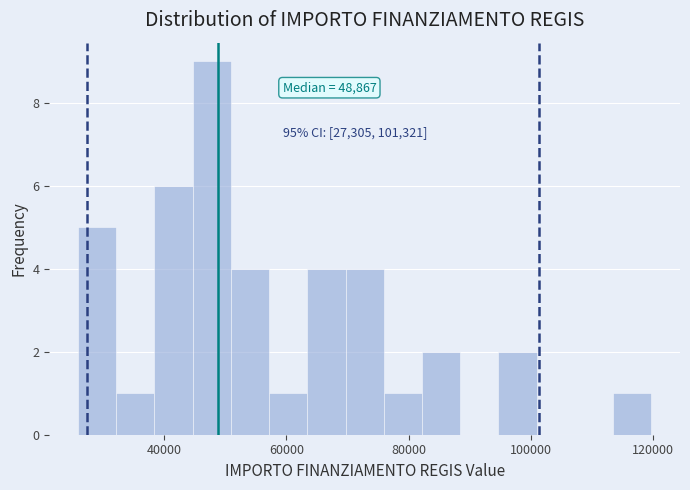

Read against the x-axis, roughly where is the centre of the tallest bar?

48000